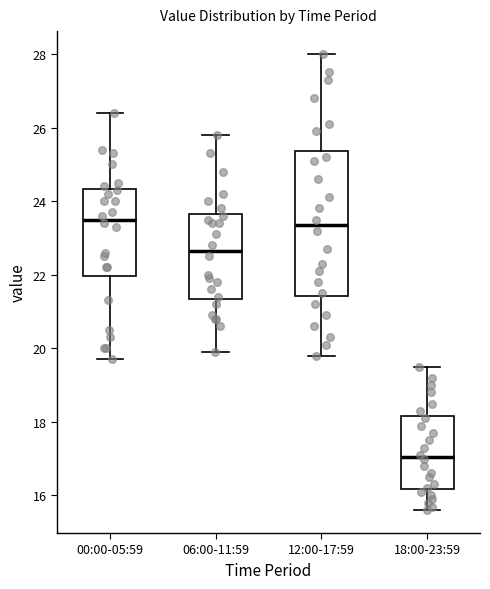

Reading left to right, read every box against the y-axis: the position of its median line, the range the box covers, and the ends of its whiskers. The values are not printed on the chart, so give them approximately, as read against the axis.

00:00-05:59: median 23.6, box 22.0 to 24.4, whiskers 19.8 to 26.4
06:00-11:59: median 22.6, box 21.4 to 23.6, whiskers 20.0 to 25.8
12:00-17:59: median 23.4, box 21.4 to 25.4, whiskers 19.8 to 28.0
18:00-23:59: median 17.0, box 16.2 to 18.2, whiskers 15.6 to 19.6